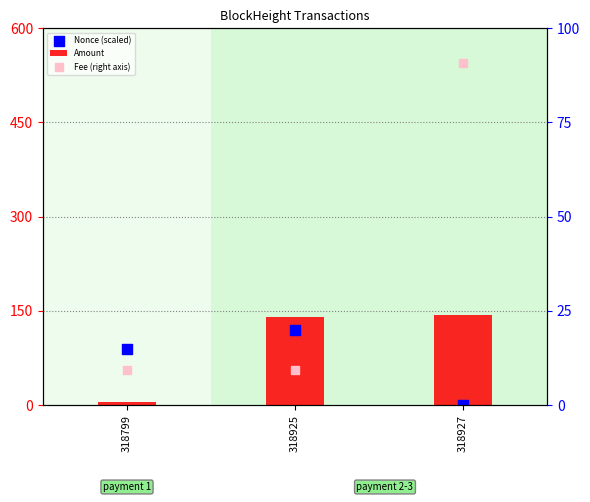

Which series contains the lowest Y value?

Nonce (scaled)